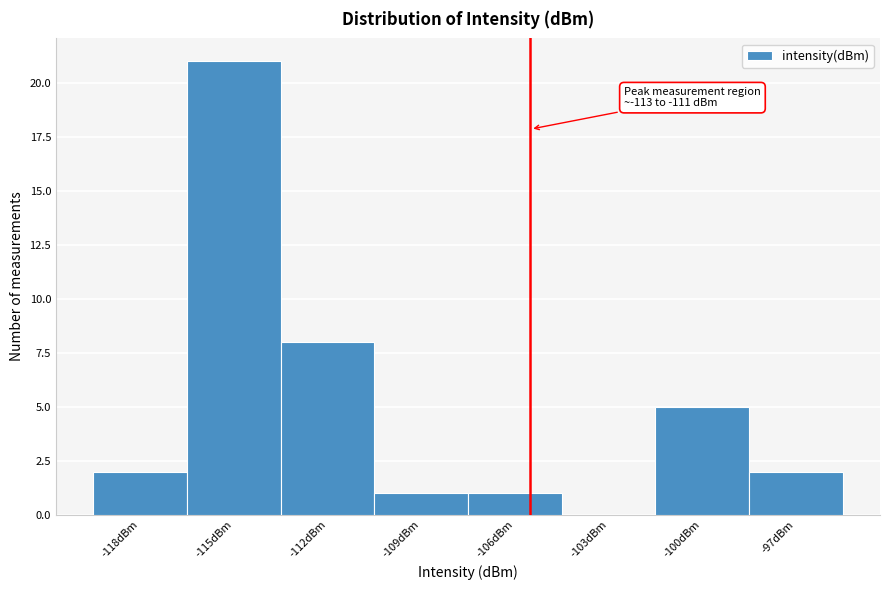

Reading left to right, list all the values displayed in this chart.

-118dBm=2	-115dBm=21	-112dBm=8	-109dBm=1	-106dBm=1	-103dBm=0	-100dBm=5	-97dBm=2